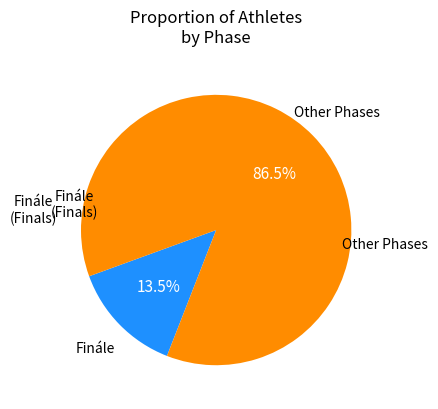

How many segments does this pie chart have?

2